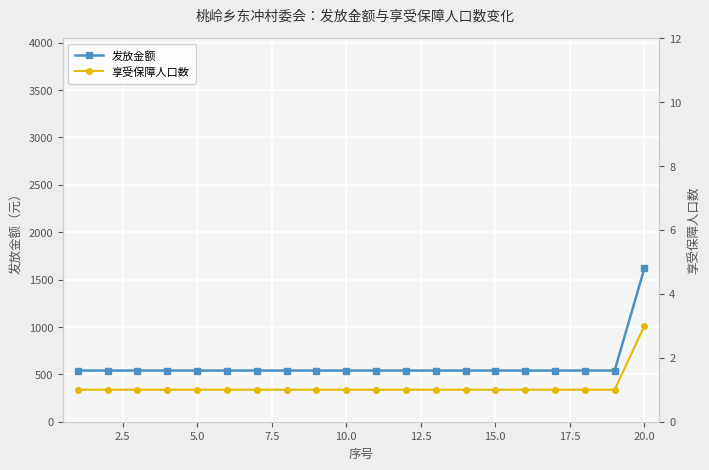

True or false: 享受保障人口数 has more than 0 interior local peaks.

False